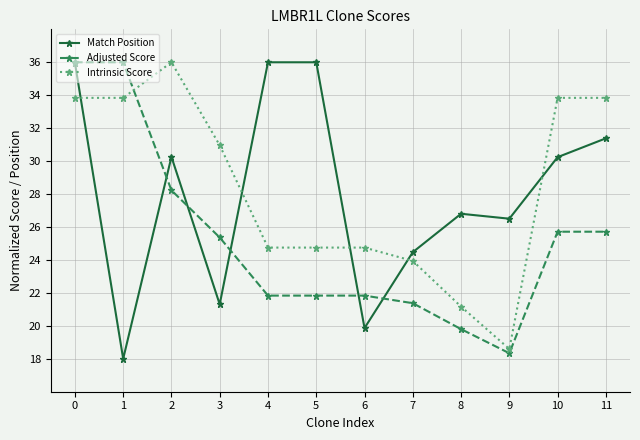

Which series has the largest total across all categories?

Intrinsic Score